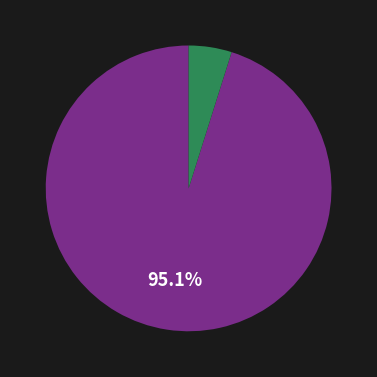

How many segments does this pie chart have?

2